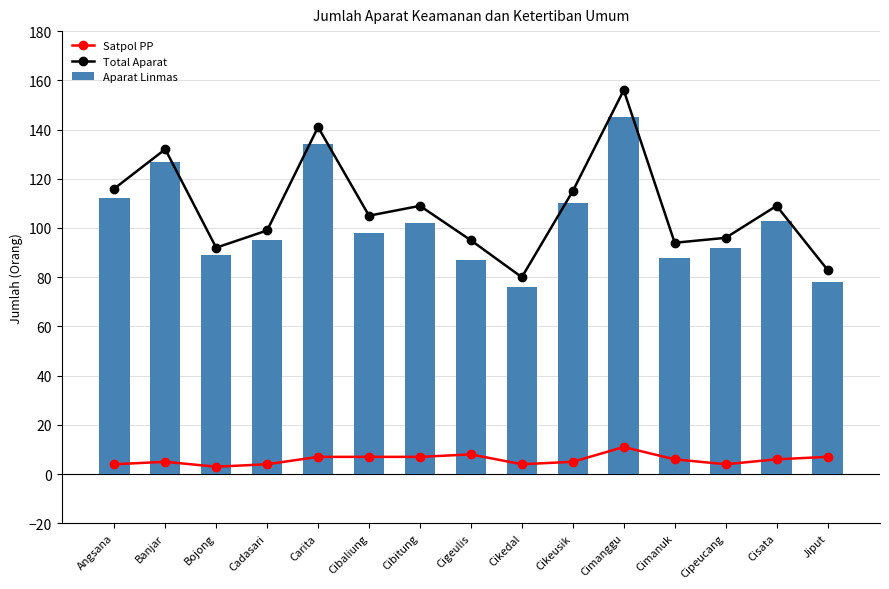

What is the sum of the Total Aparat values at Cimanuk and Bojong?

186